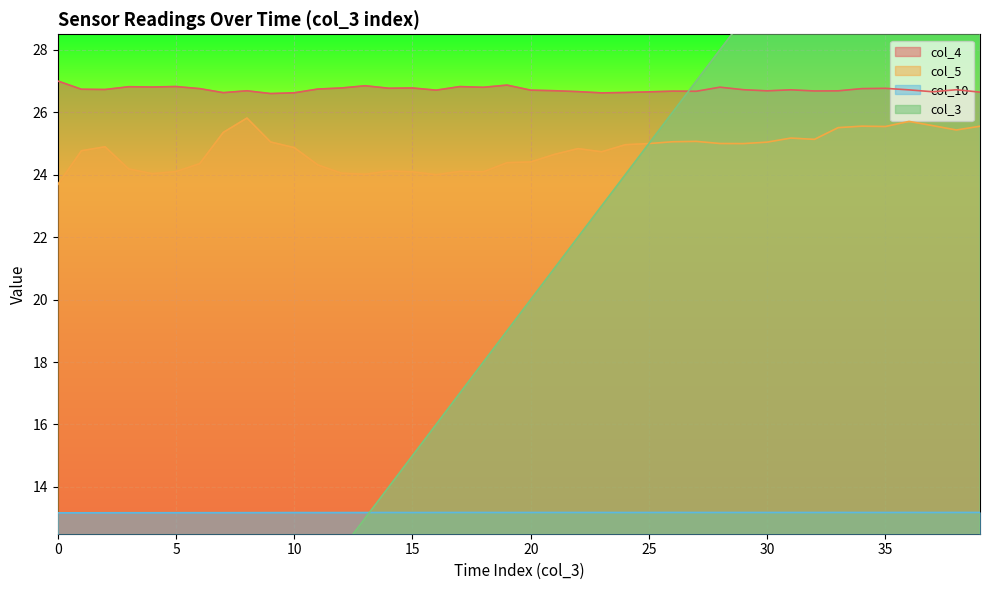

Is it true that col_3 equals 20.0 at 20?

True